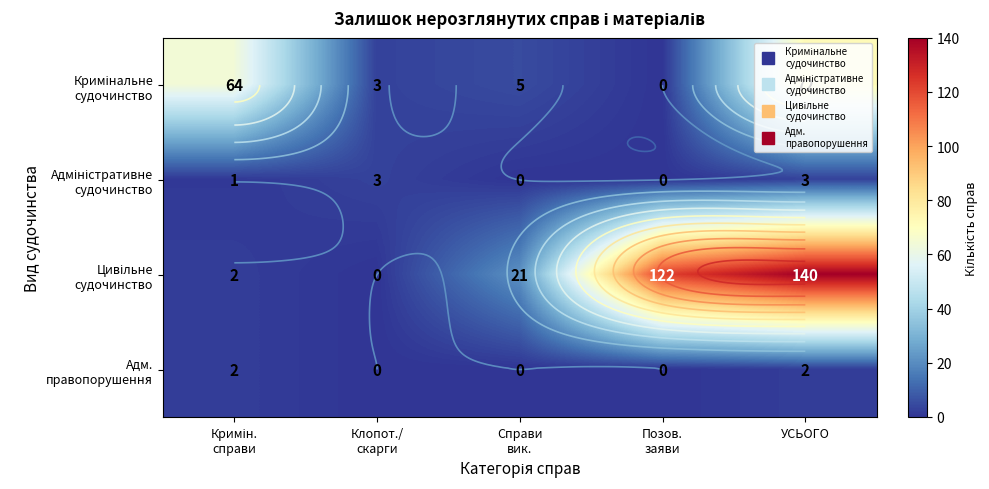

What is the difference between the second highest and minimum values in the Адм. правопорушення series?

2